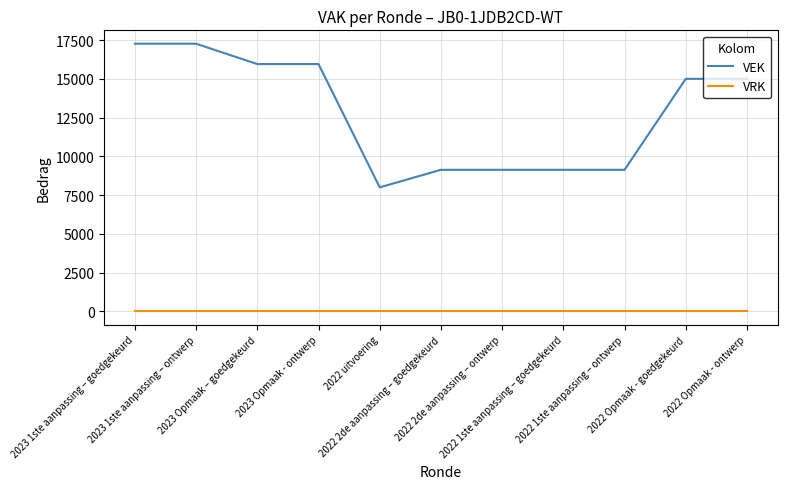

What are all the series names shown in the legend?

VEK, VRK